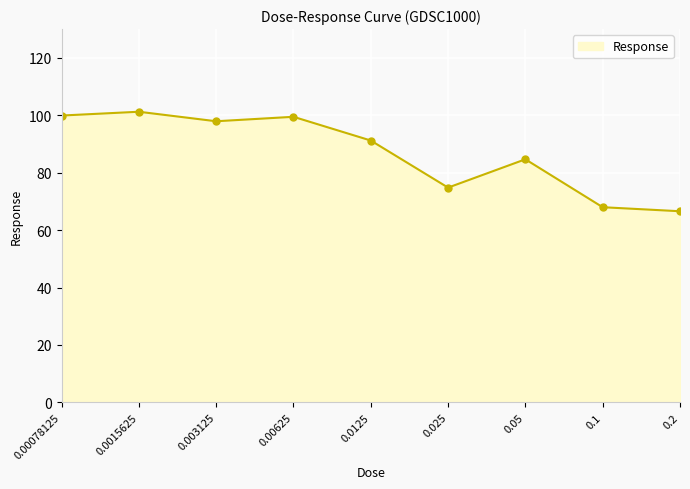

What is the difference between the maximum and minimum values?

34.7